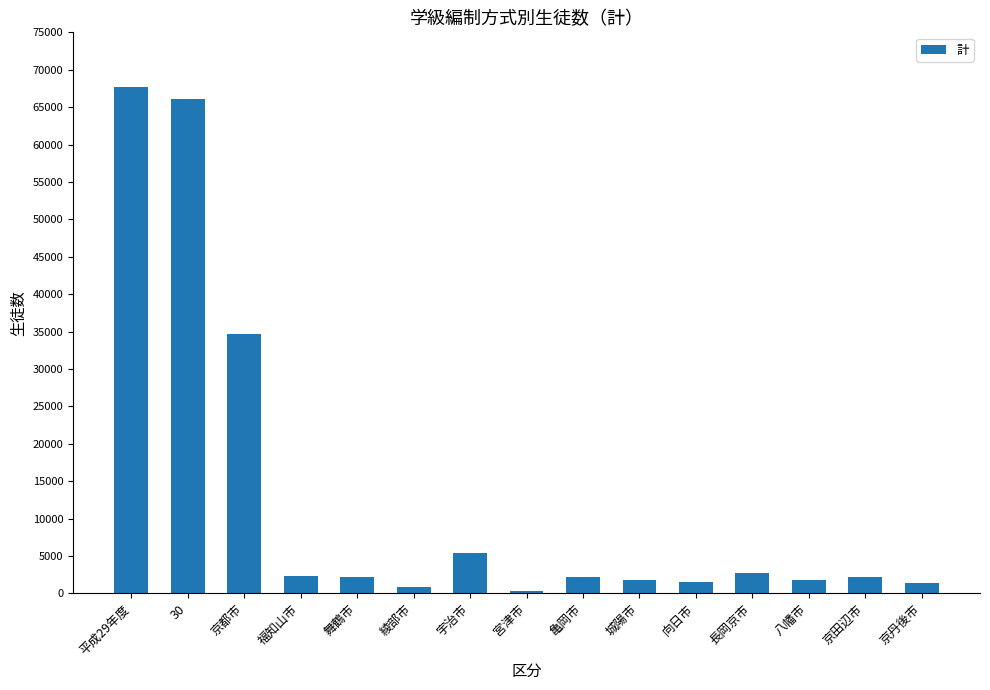

The chart shows a value of 2196 at 舞鶴市. True or false?

True